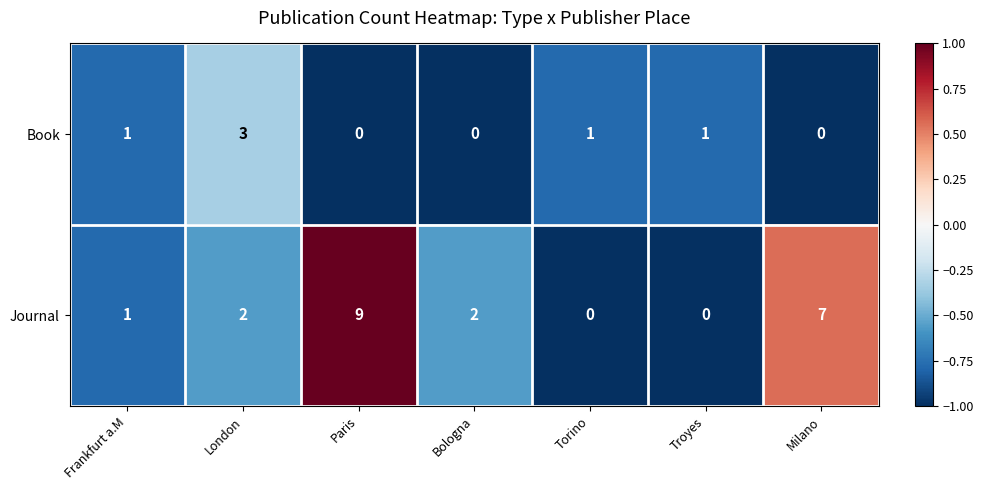

True or false: Journal has a value of 4 at Milano.

False